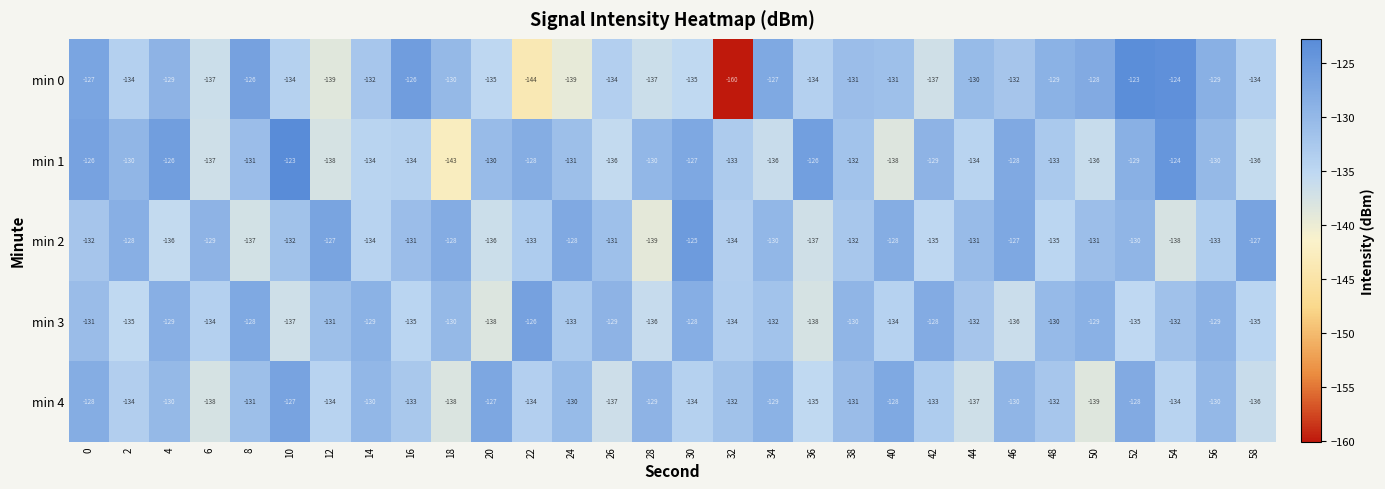

What is the total value across all series at 34?

-654